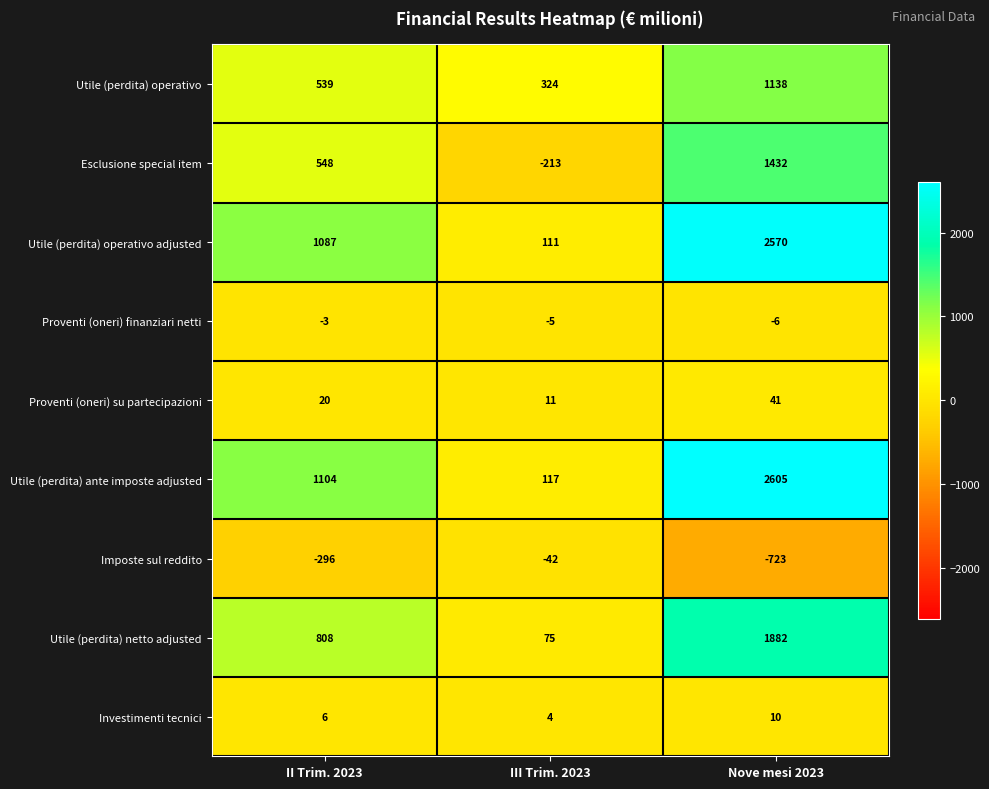

How many categories are shown in the chart?

3